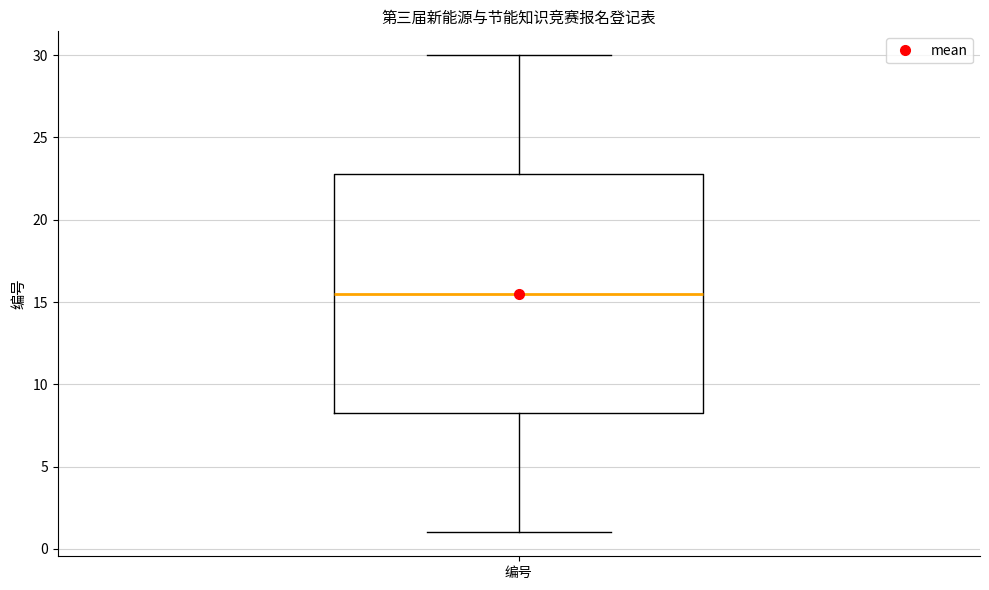

Where does the lower whisker of the box for 编号 end on the y-axis? The values are not printed on the chart, so give them approximately, as read against the axis.

1.0